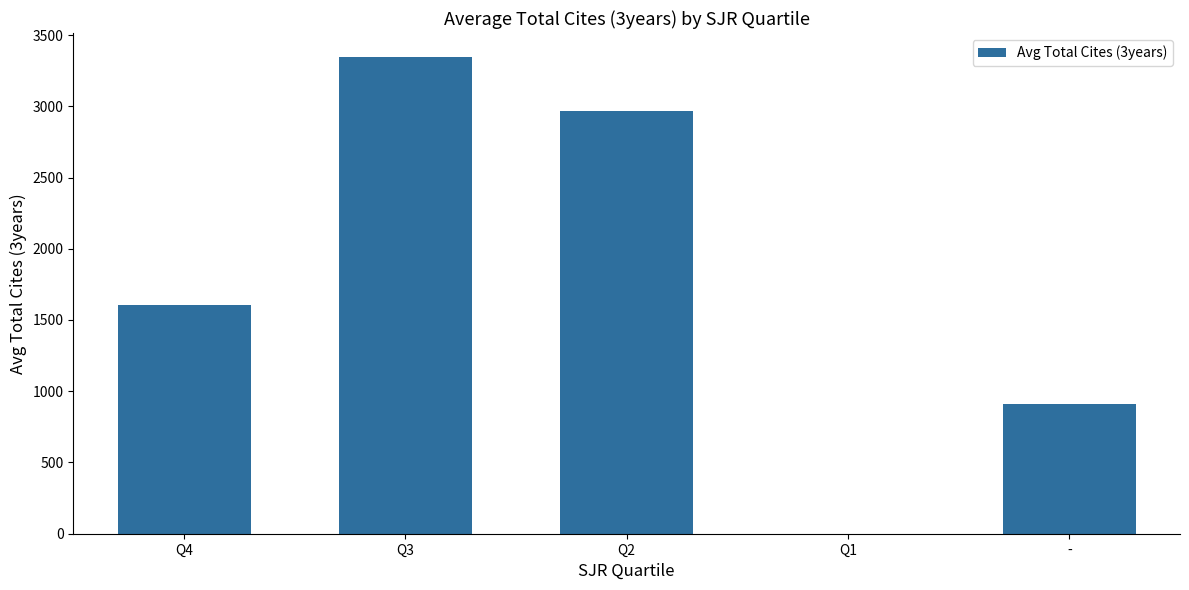

Where is the data nearest to the value 1673?

Q4